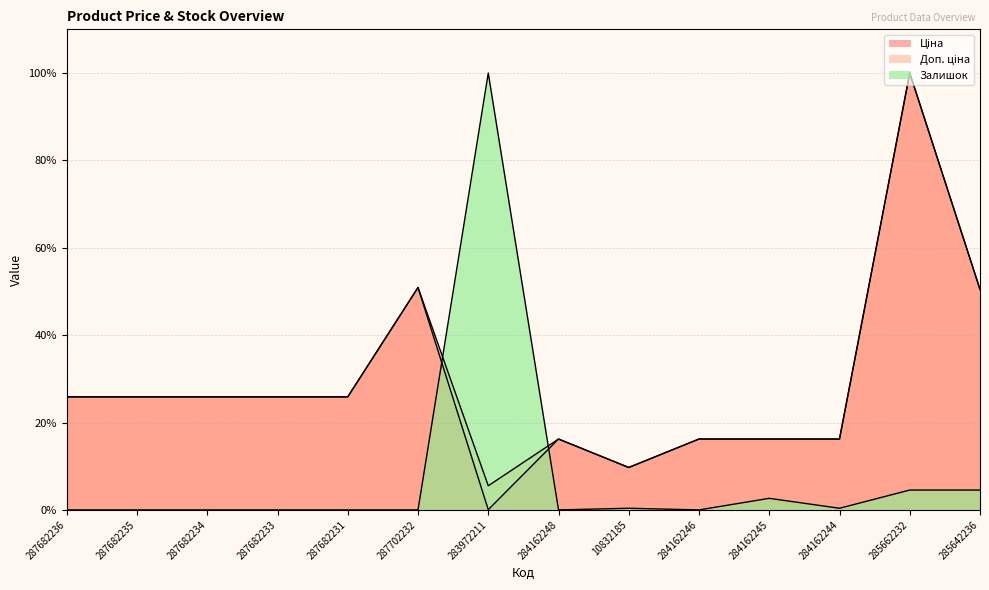

Where does the Ціна series first go above 25?

287682236